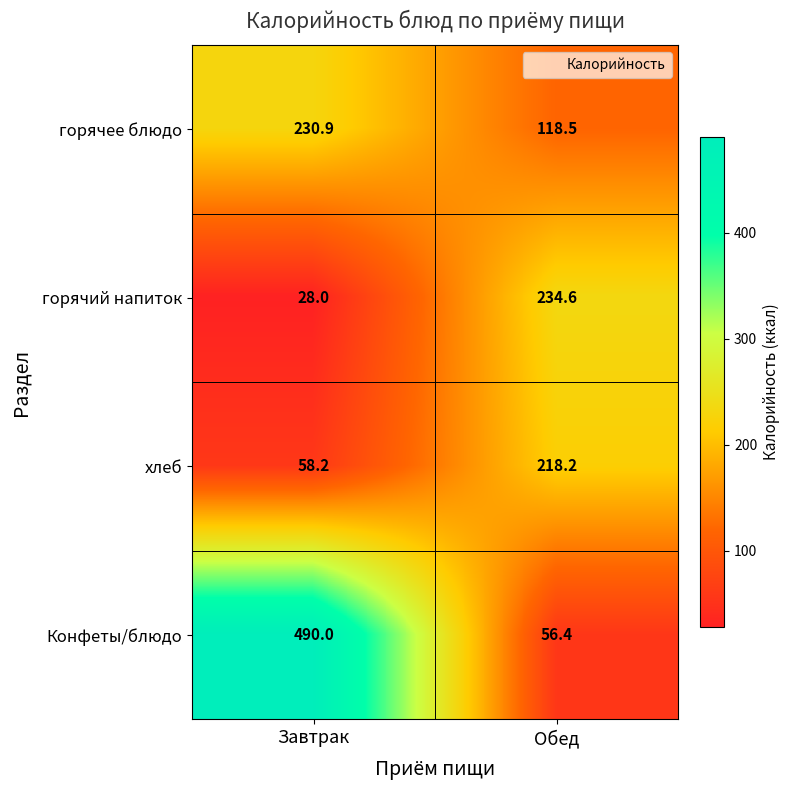

At which category is the sum across all series the highest?

Завтрак